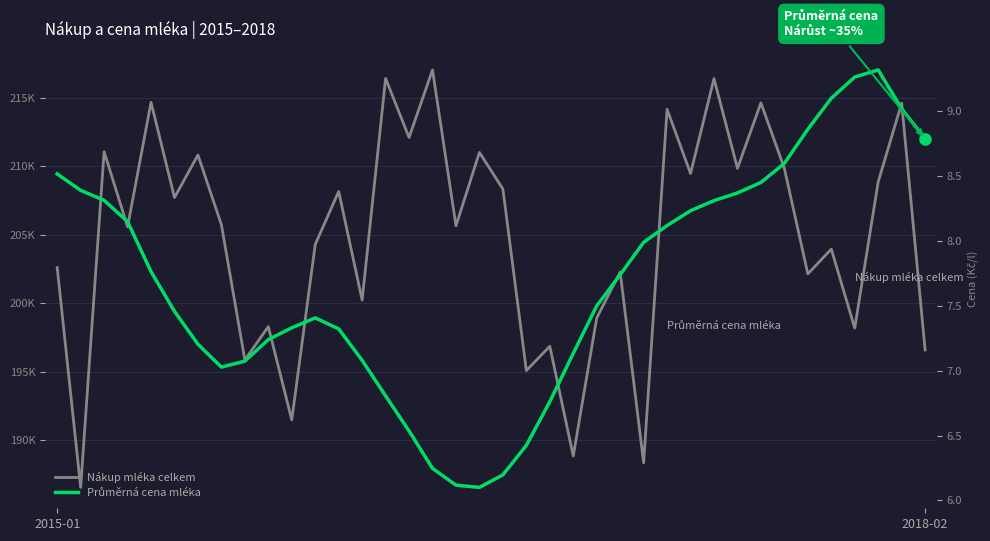

What is the spread (max minus min) of values at 10?

191482.7